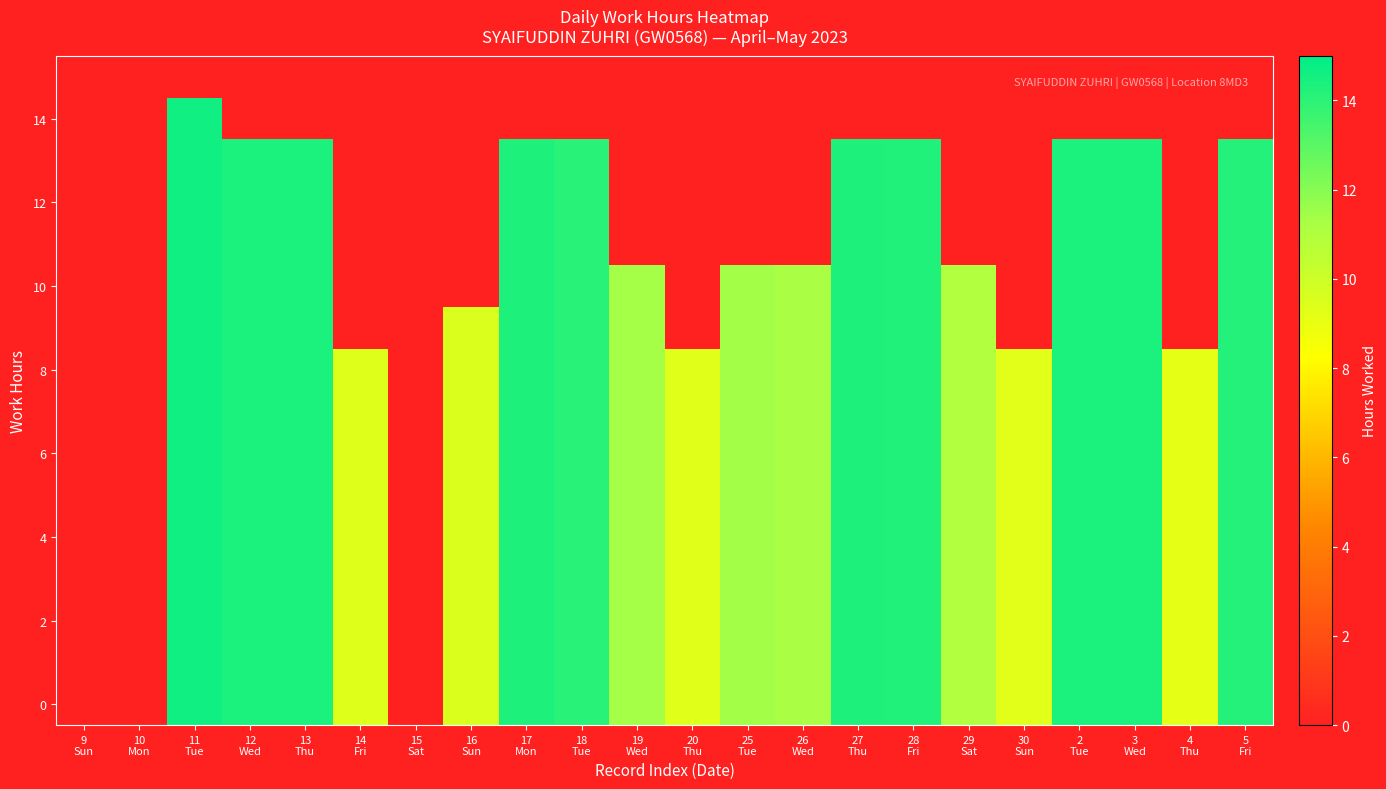

Which label corresponds to the largest value in the chart?

11
Tue